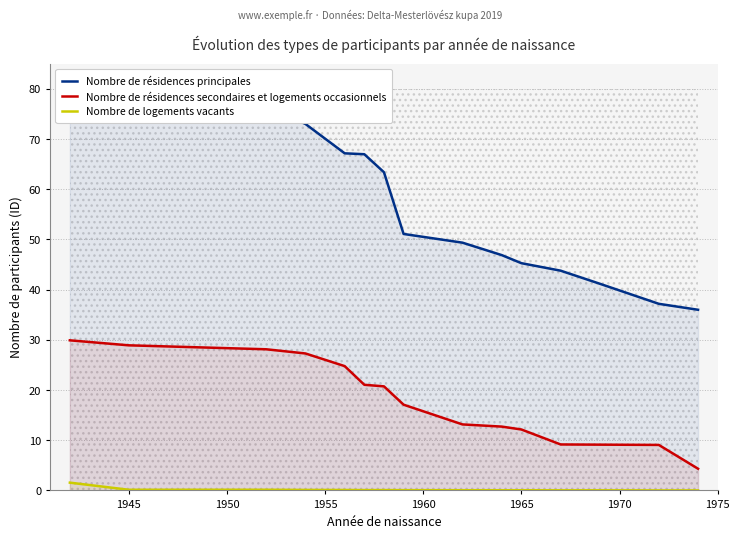

What is the lowest value of the Nombre de résidences secondaires et logements occasionnels series?

4.3